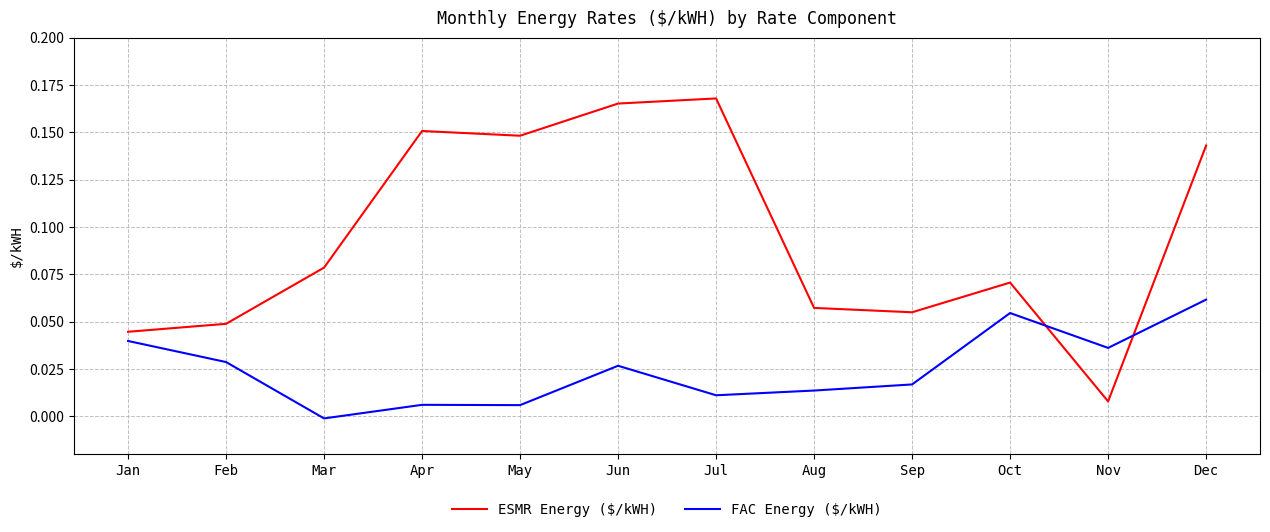

At which category is the sum across all series the highest?

Dec